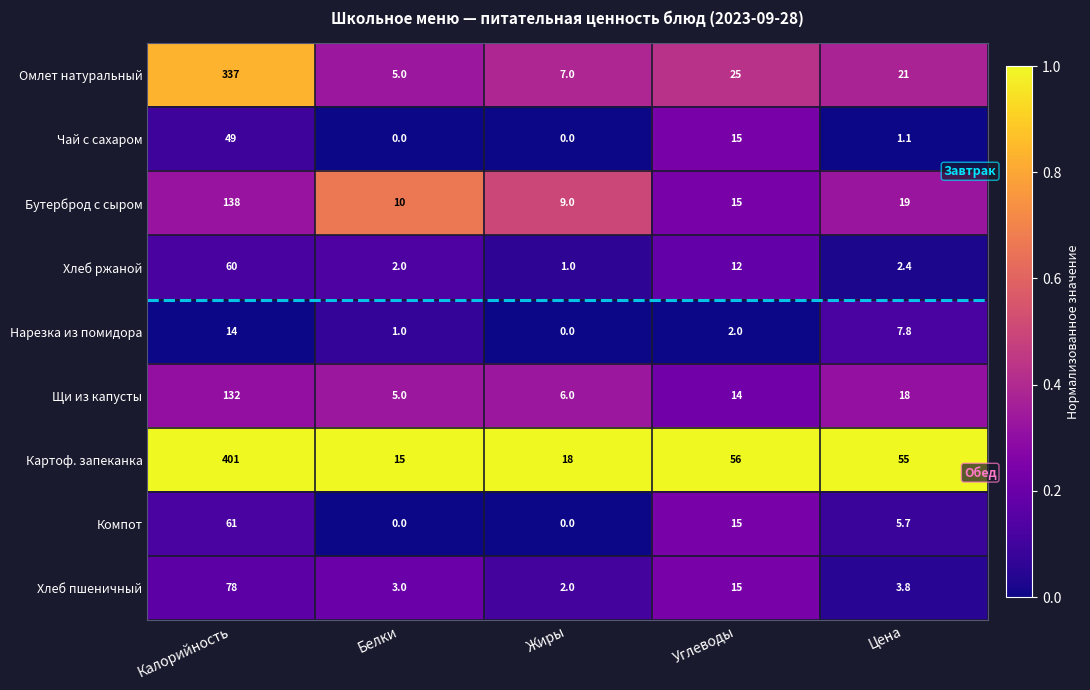

How many data points in Чай с сахаром are above 1?

3